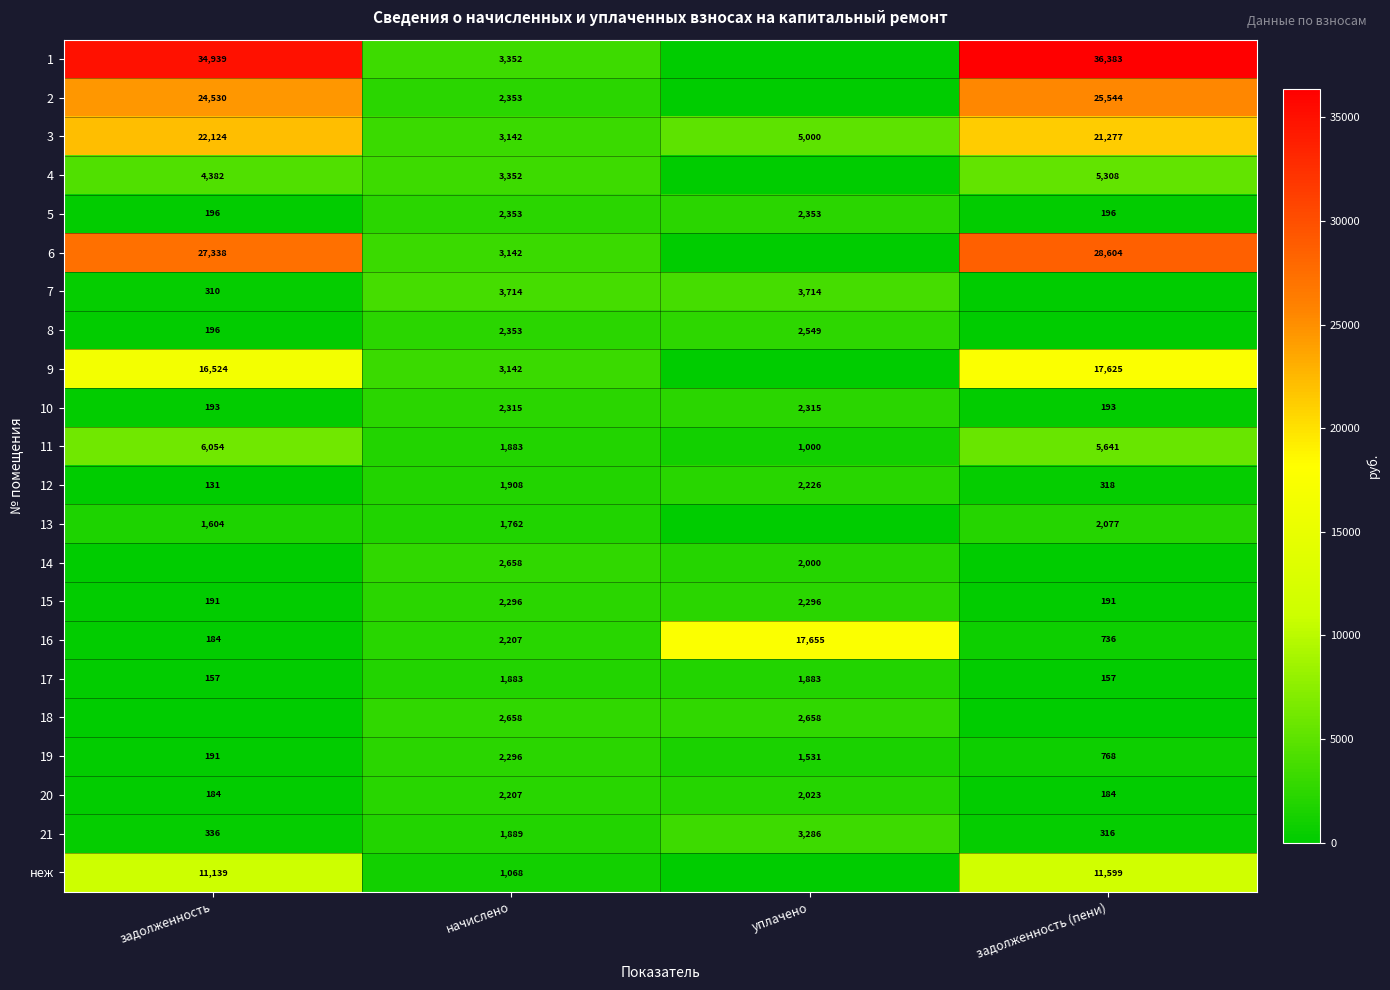

What is the difference between the second highest and second lowest values in the 15 series?

2105